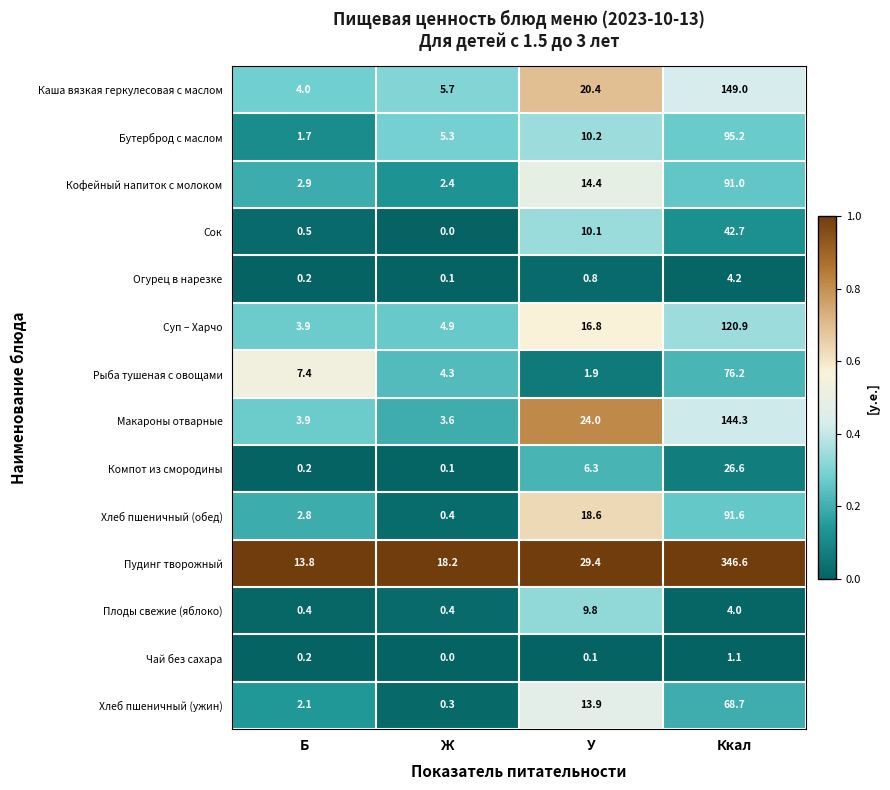

True or false: Суп – Харчо has a value of 120.9 at Ккал.

True